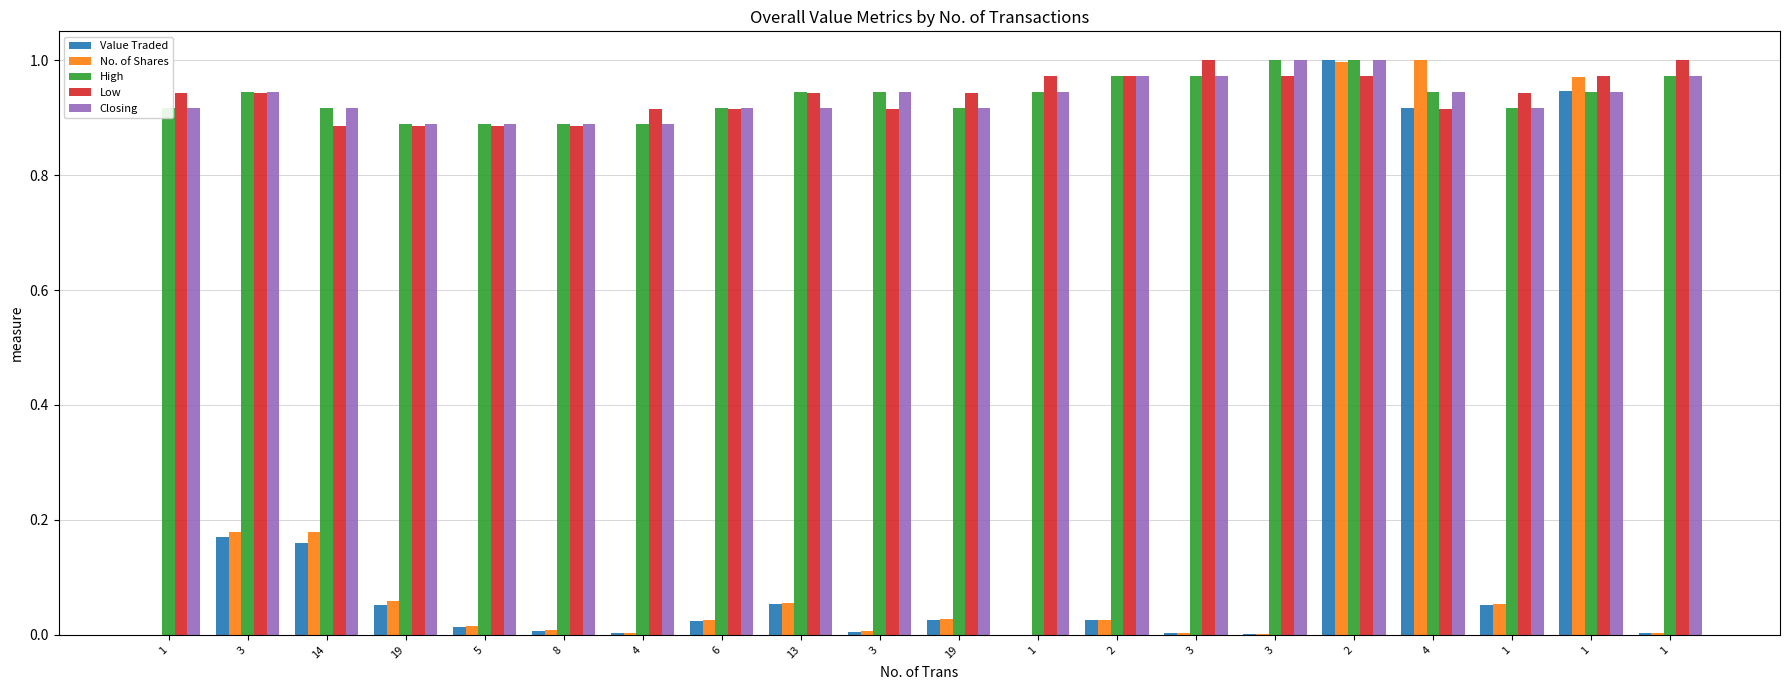

What is the difference between the maximum and minimum values in the High series?

0.1